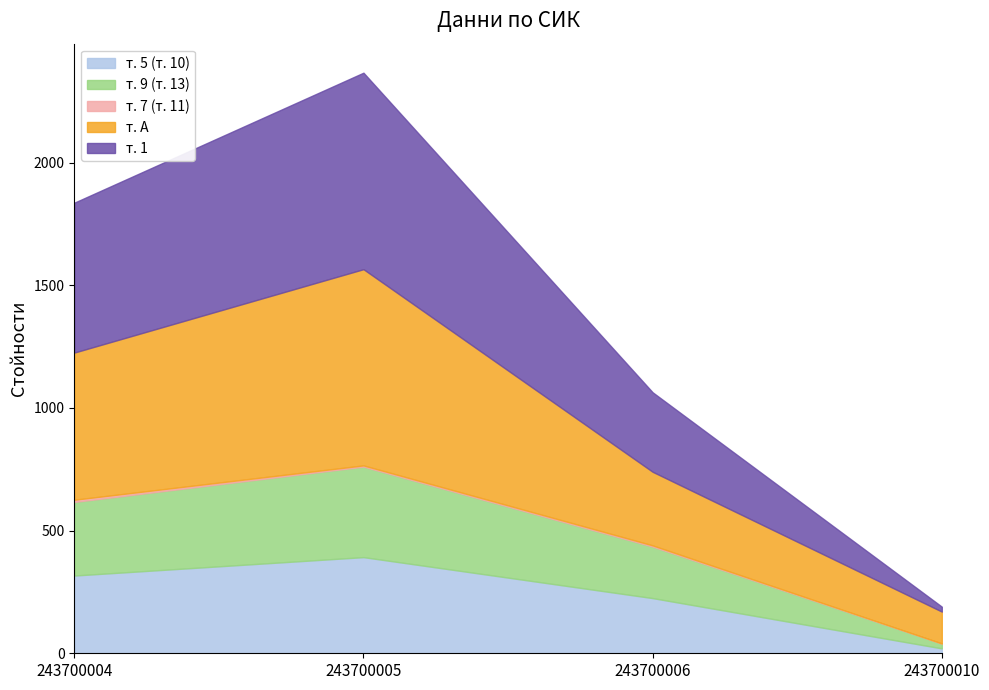

The т. 1 series shows 324 at 243700006. True or false?

True